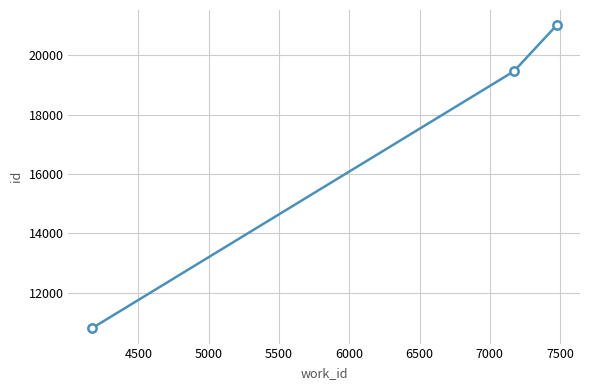

What is the smallest value displayed?

10797